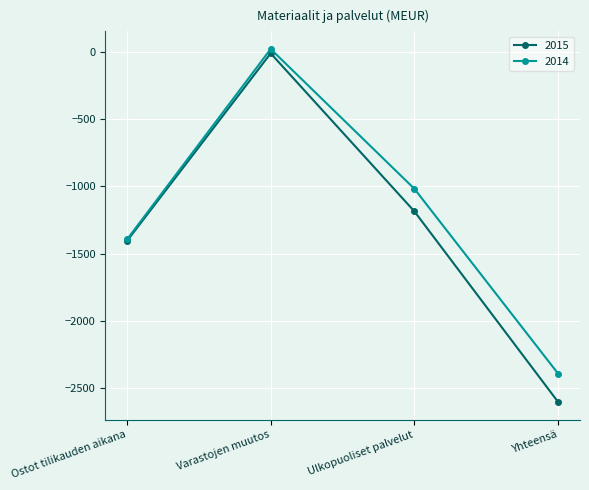

List the series in order of their overall mean, lowest first.

2015, 2014